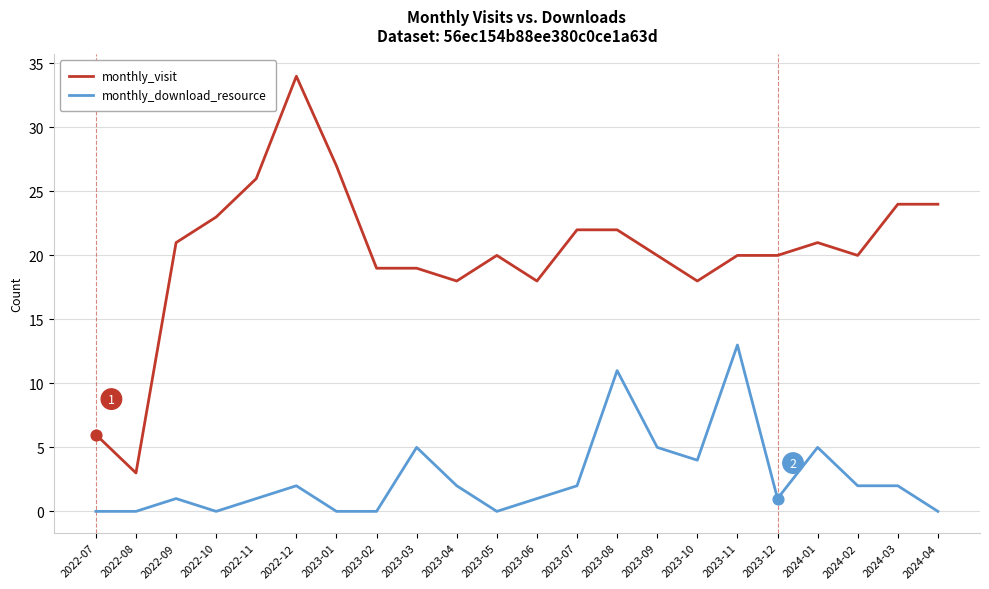

What are all the series names shown in the legend?

monthly_visit, monthly_download_resource